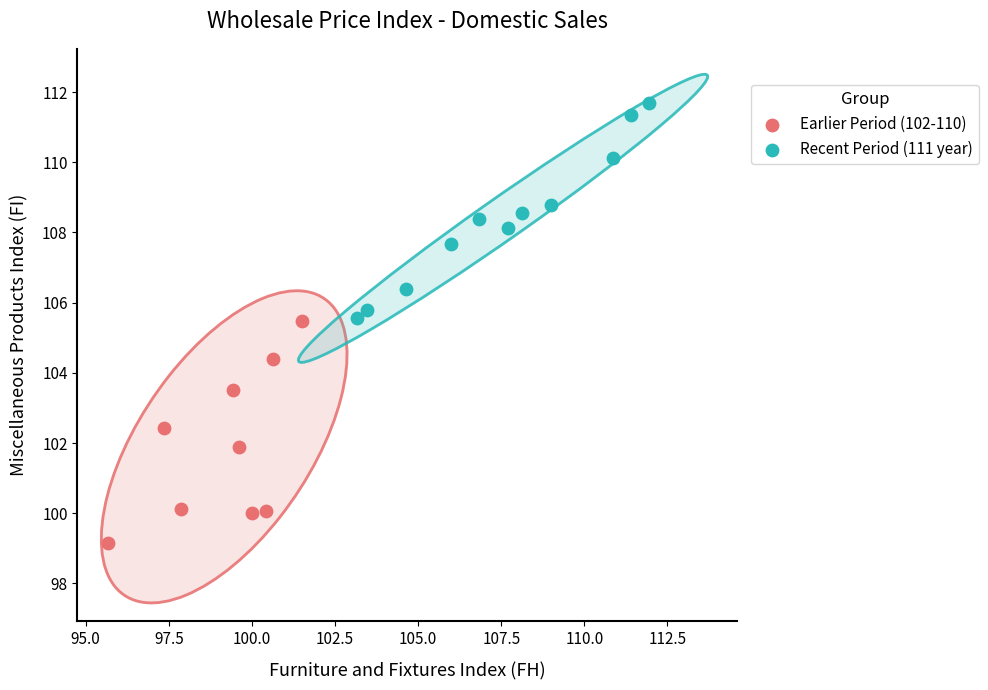

Which series contains the lowest Y value?

Earlier Period (102-110)